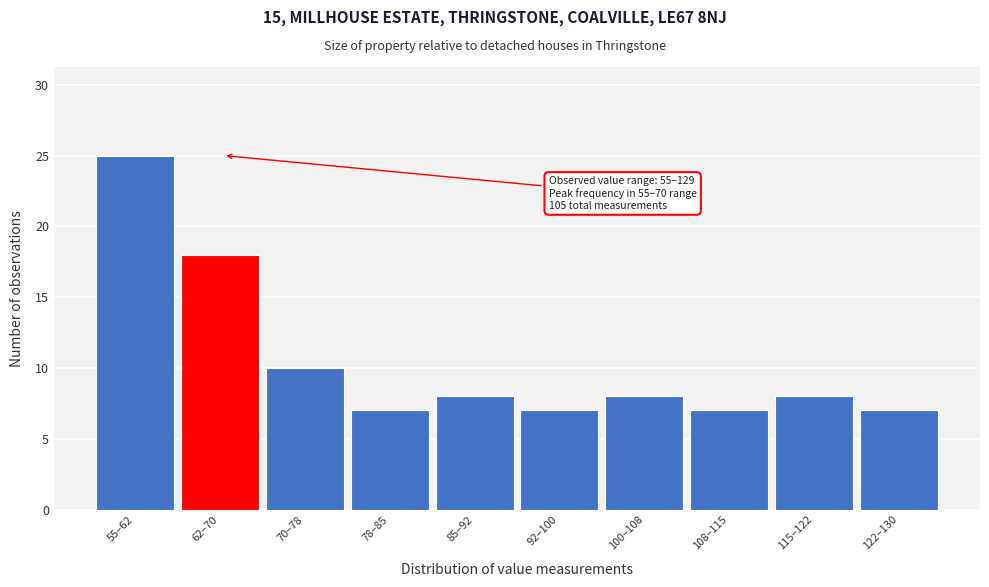

Reading left to right, list all the values displayed in this chart.

25	18	10	7	8	7	8	7	8	7